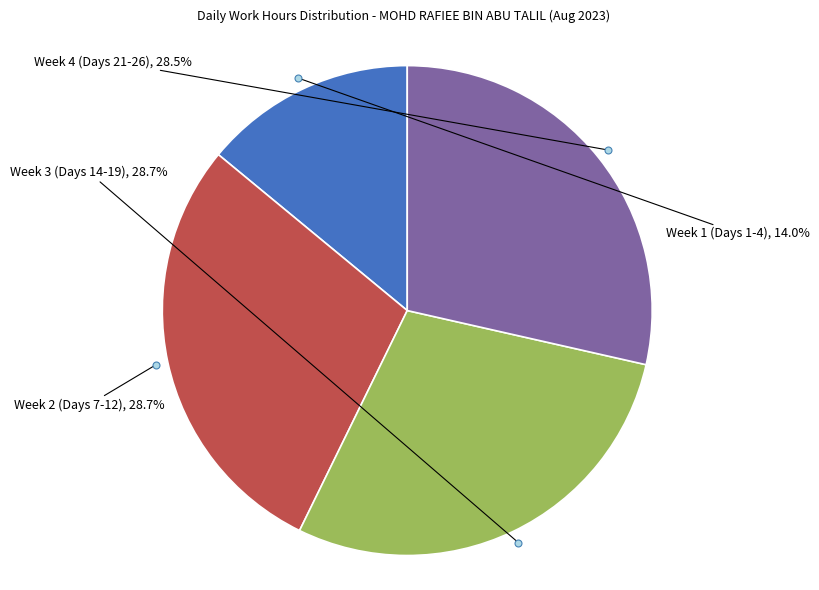

Which slice is the smallest?

Week 1 (Days 1-4)